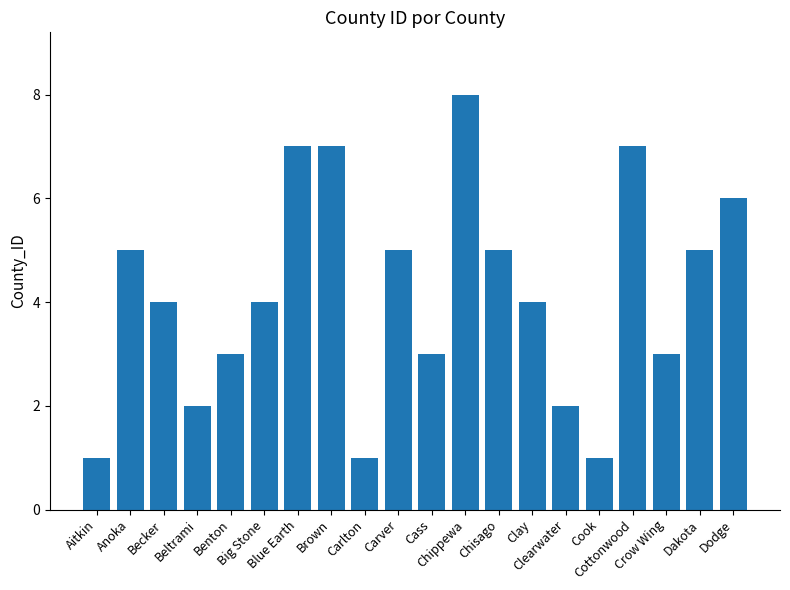

What is the difference between the values at Brown and Beltrami?

5